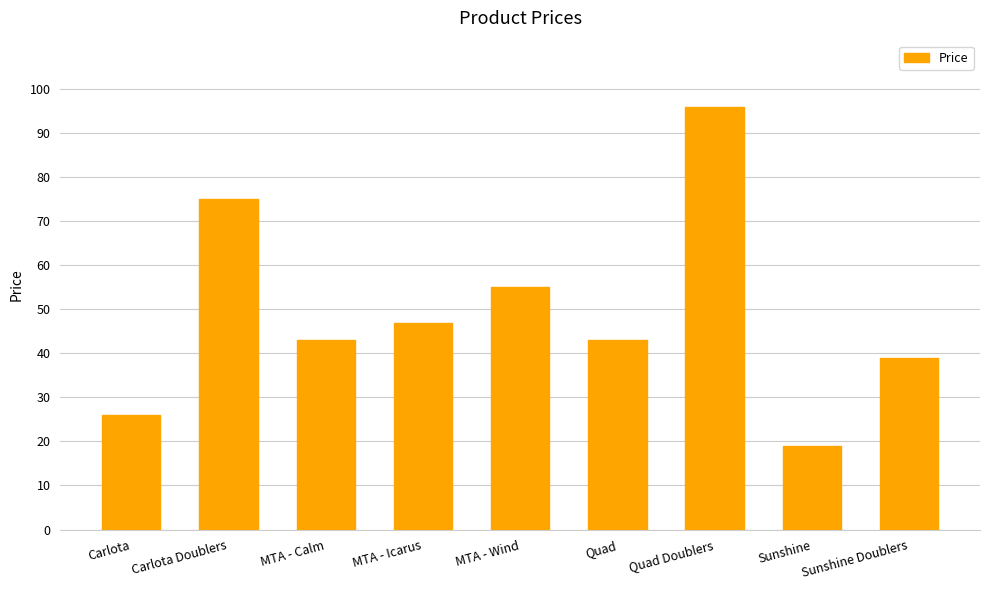

What is the difference between the second highest and minimum values?

56